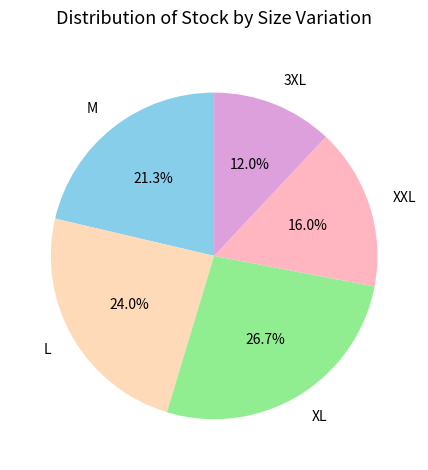

Count the number of slices in the pie.

5